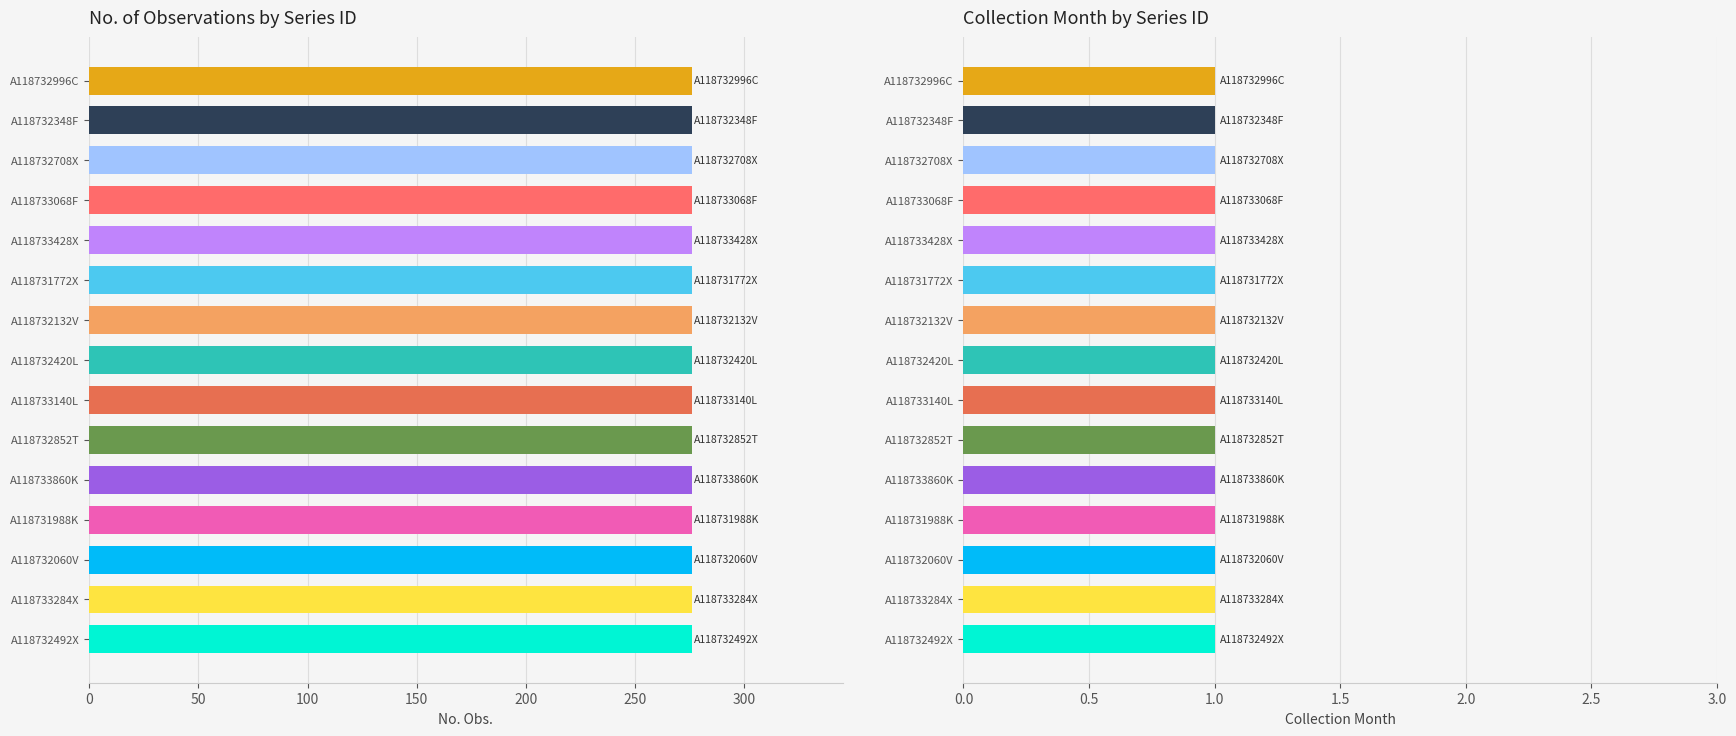

The value of Collection Month at A118732348F is 1. True or false?

False